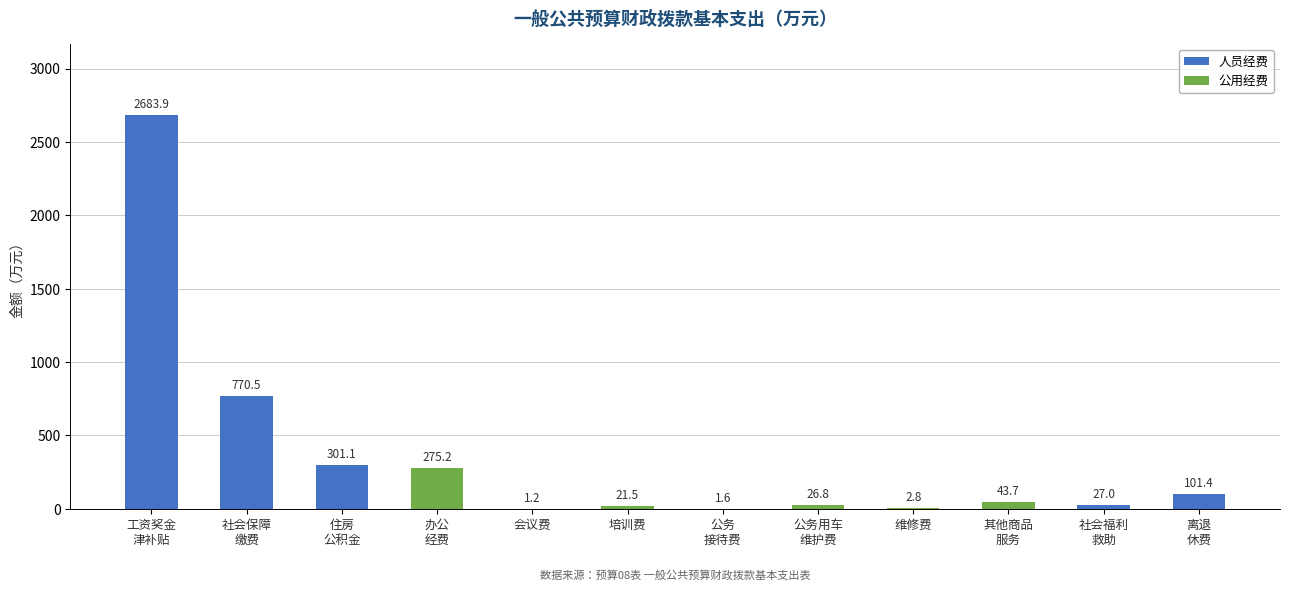

What is the maximum value for 人员经费?

2683.9